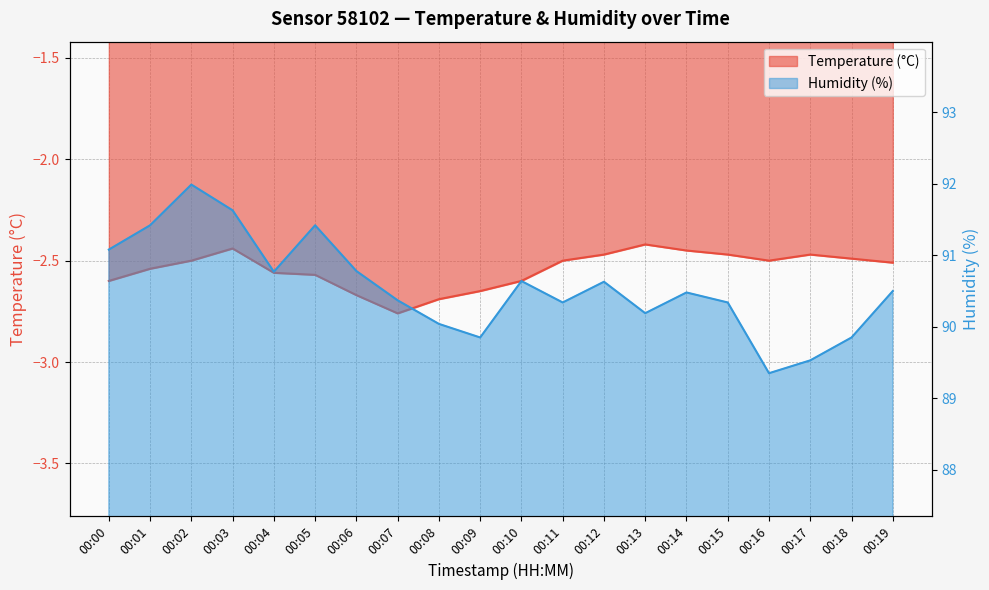

Is it true that Humidity (%) equals 31.6 at 00:02?

False